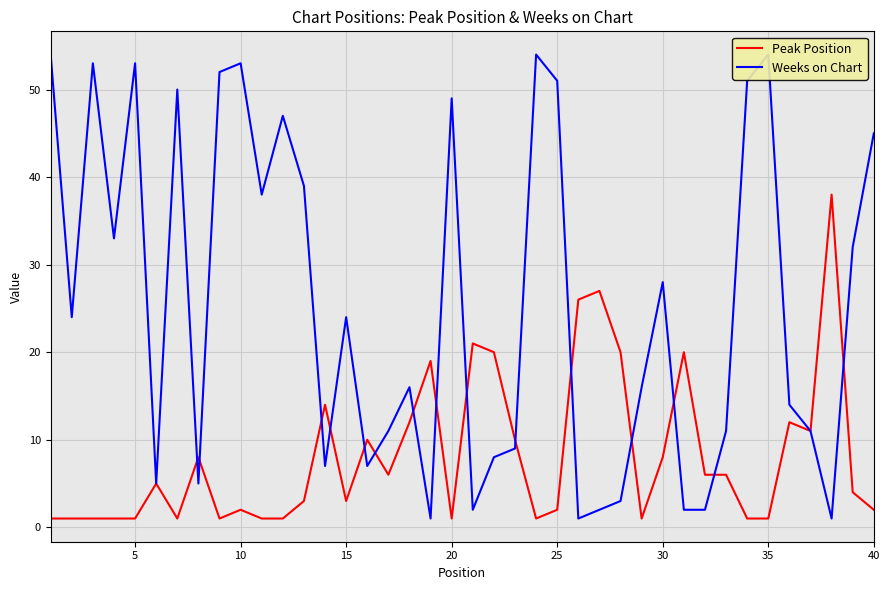

Rank the series by their maximum value, from lowest to highest.

Peak Position, Weeks on Chart